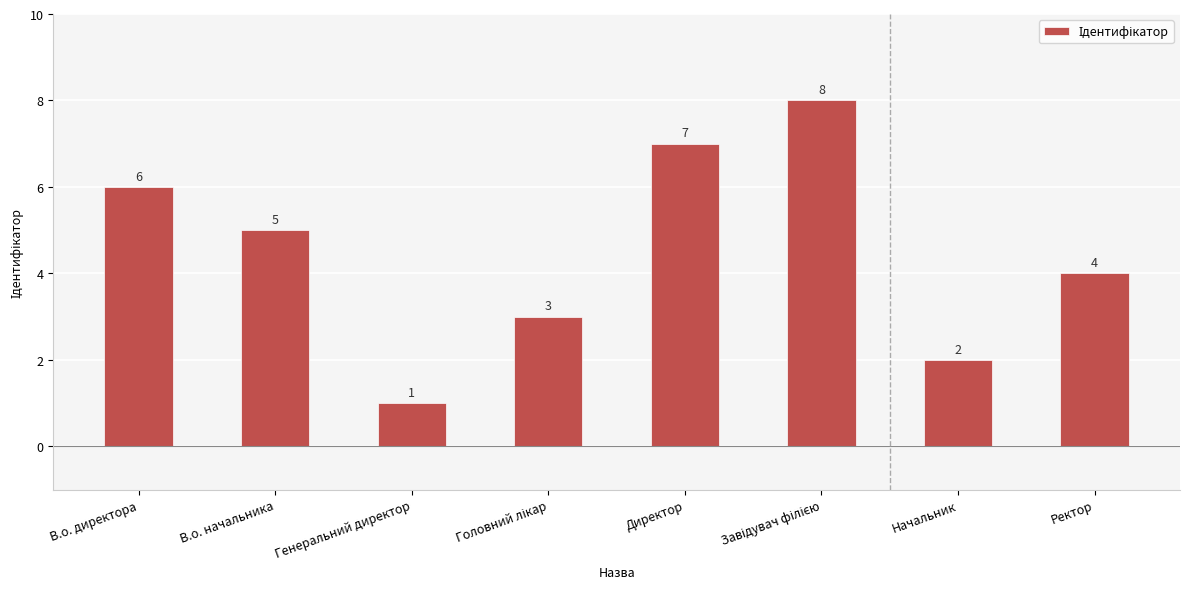

Where does the data first go above 5?

В.о. директора